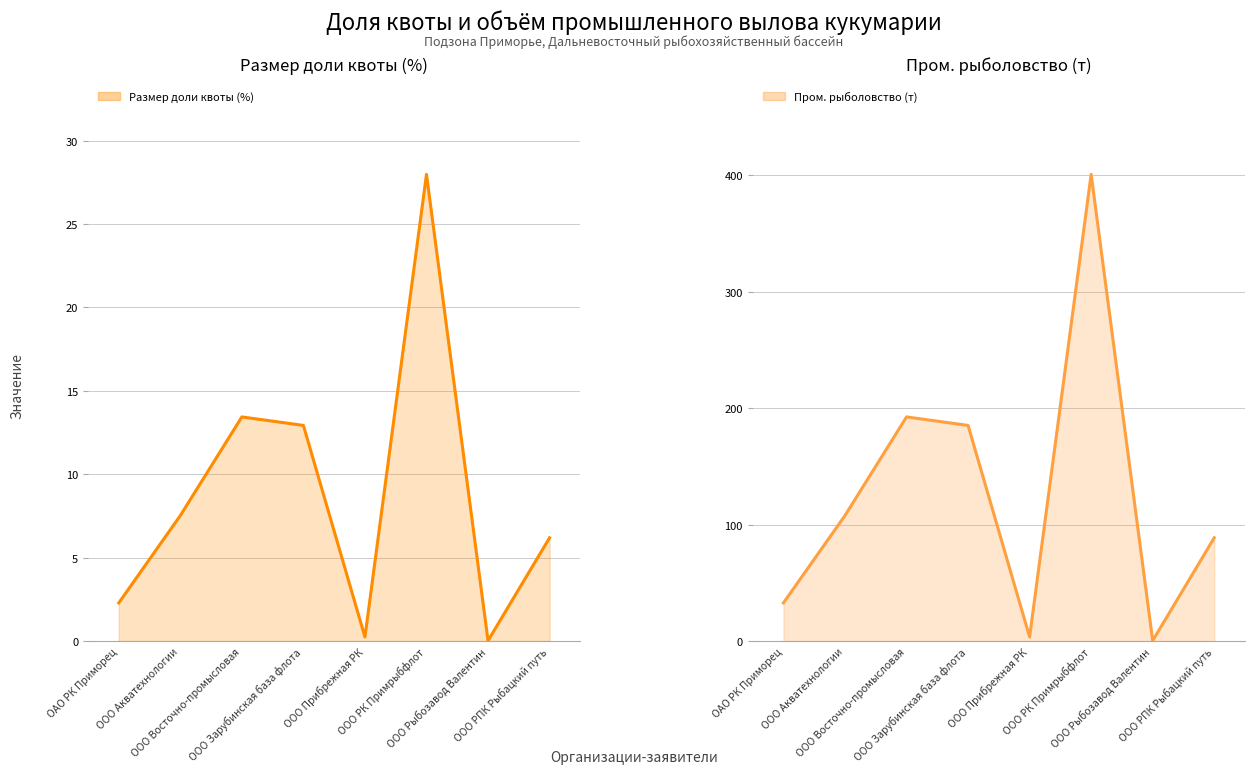

What is the average value of the Размер доли квоты (%) series?

8.8